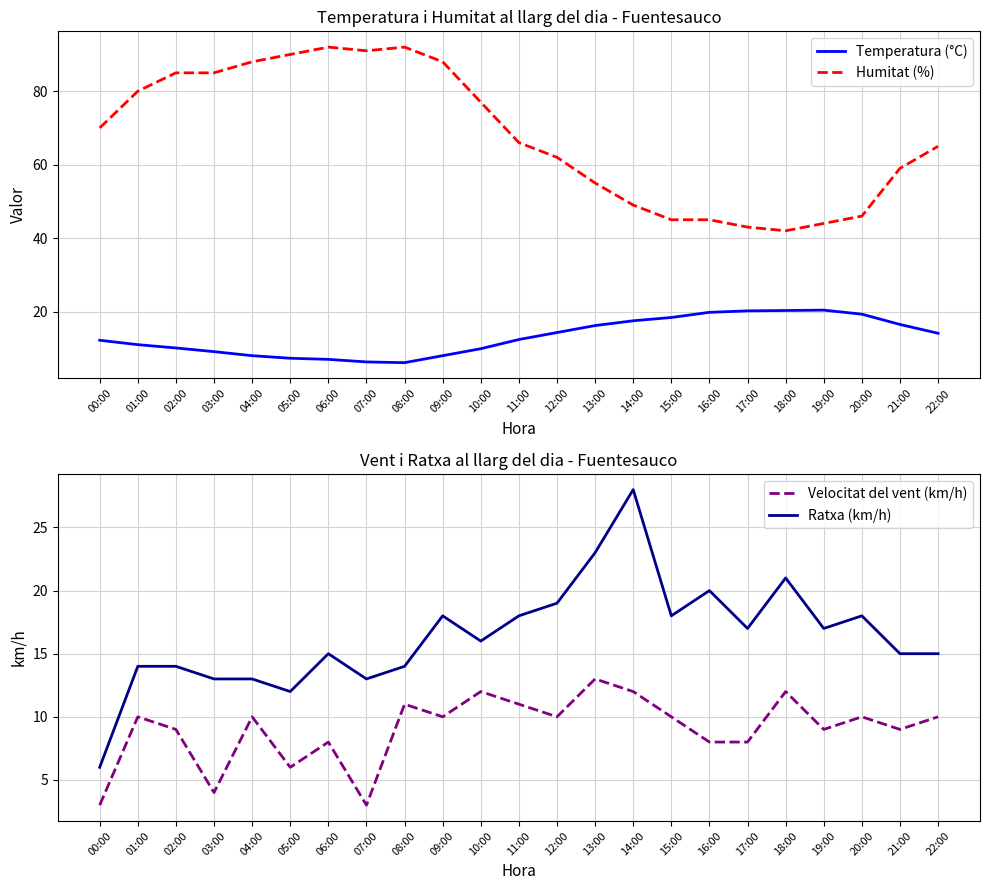

What is the difference between the second highest and minimum values in the Humitat (%) series?

50.0